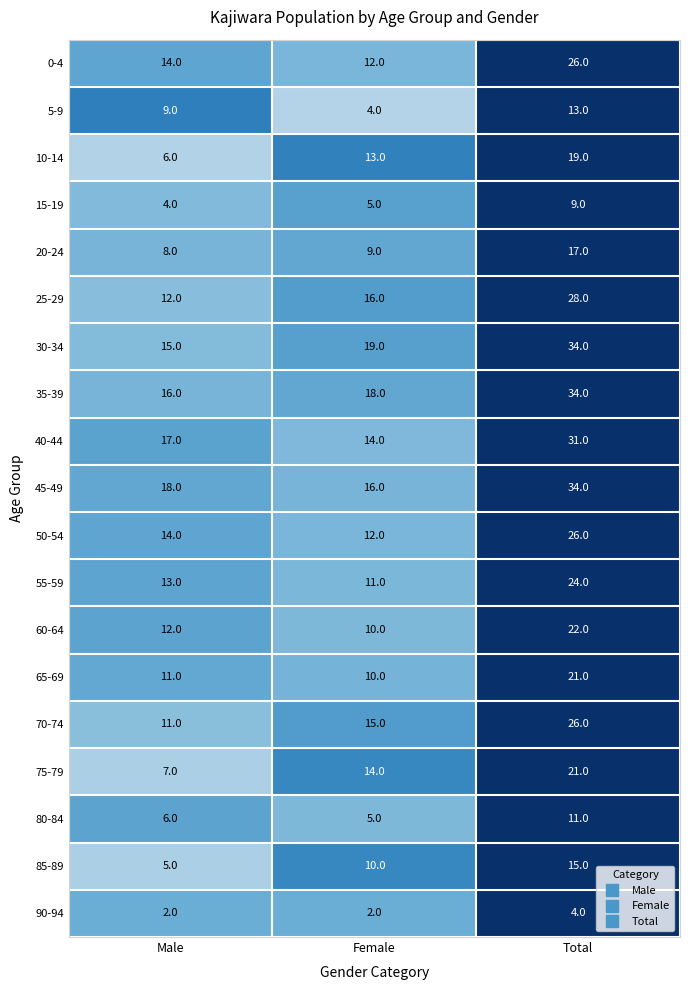

What is the difference between the maximum and minimum values in the 85-89 series?

10